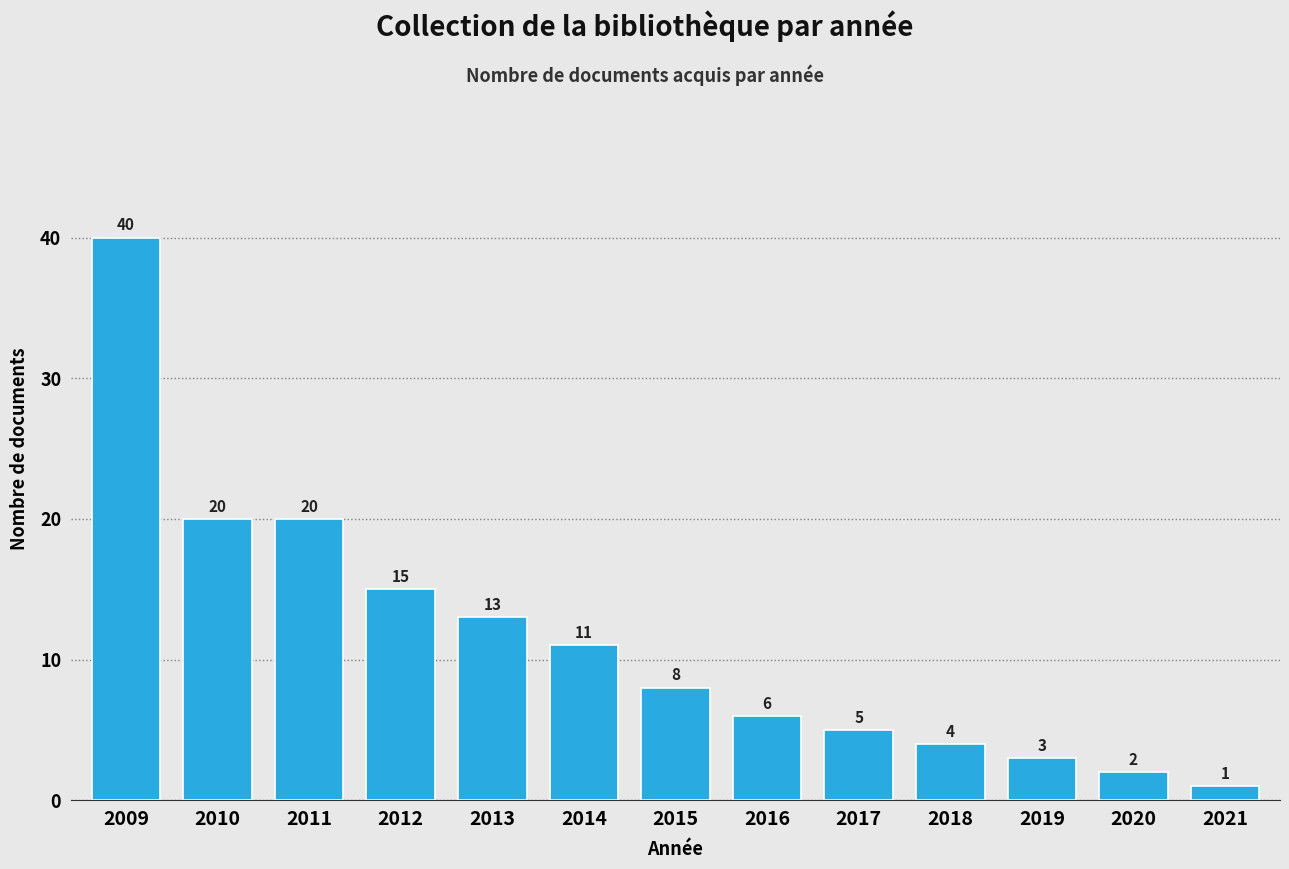

Reading left to right, transcribe all the data shown in this chart.

40	20	20	15	13	11	8	6	5	4	3	2	1